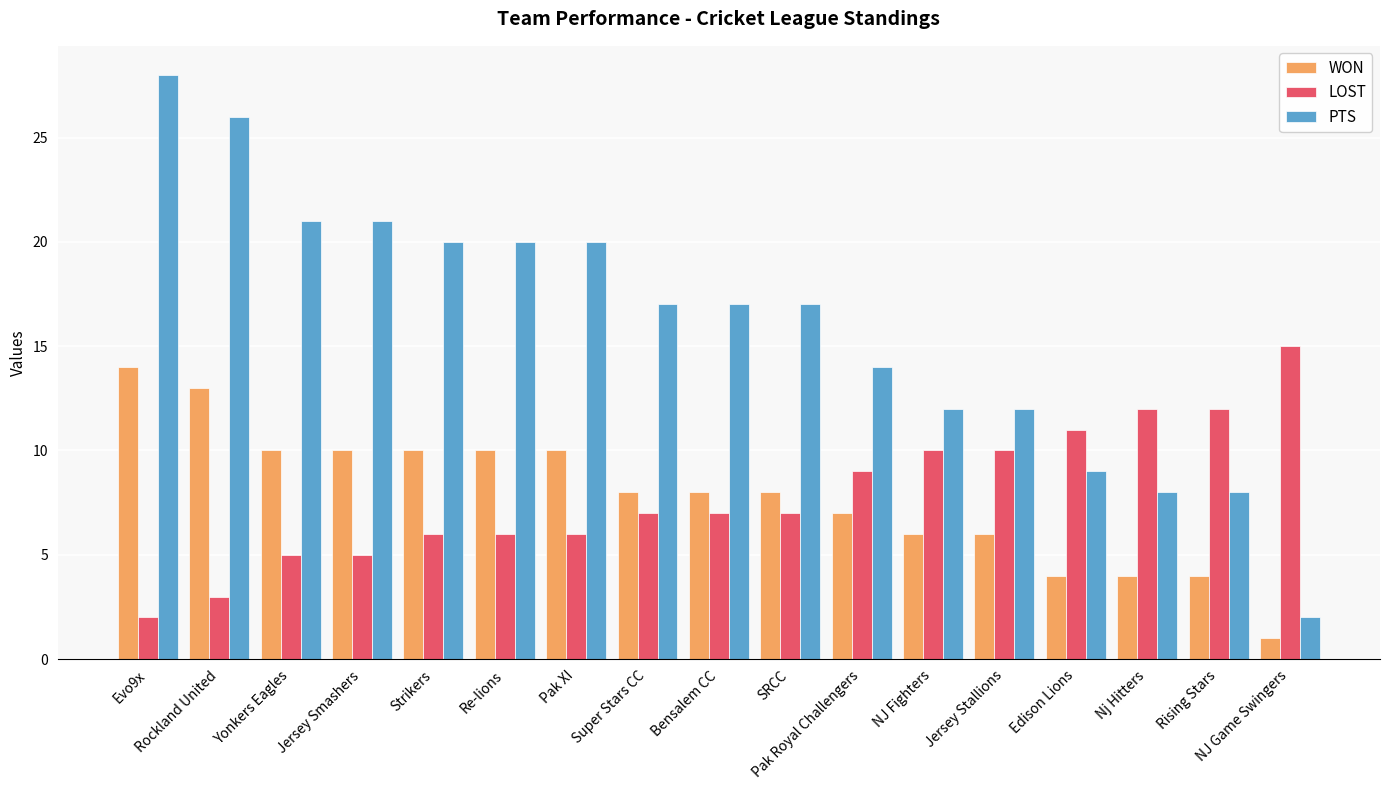

Which series has the largest range (max minus min)?

PTS